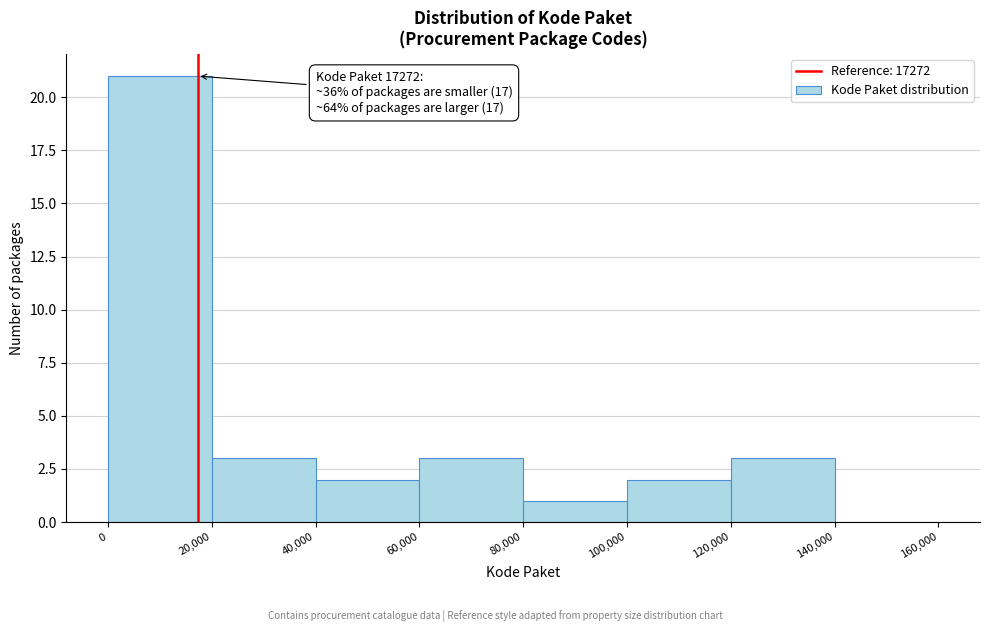

Which range on the x-axis has the tallest bar?

0 to 20,000